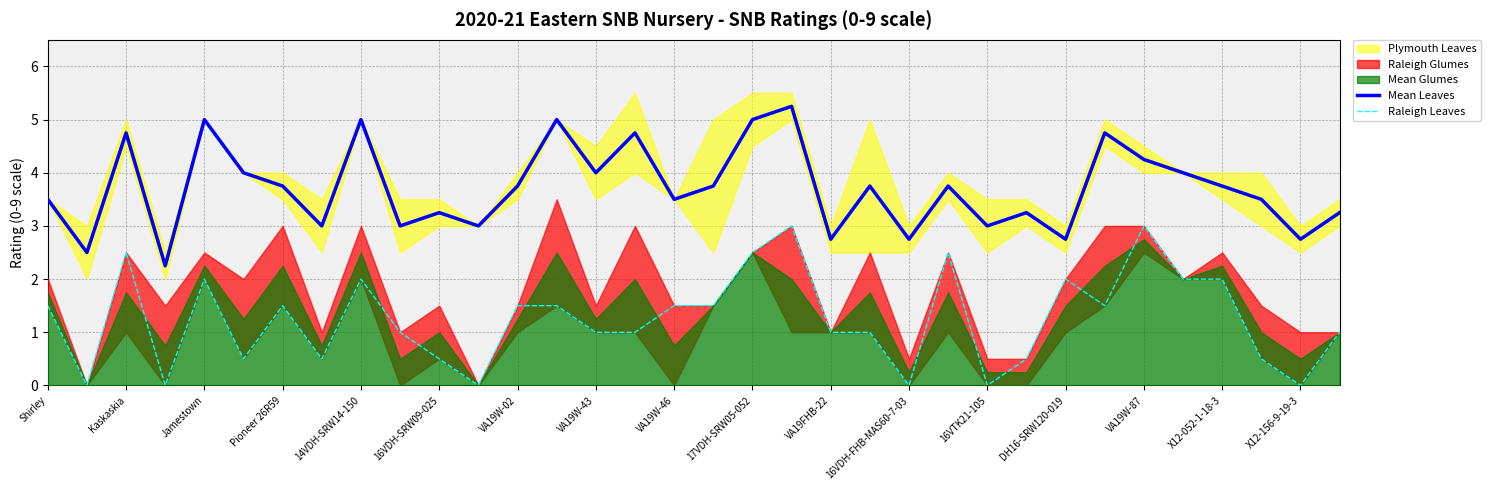

Does the chart display data point markers on the line(s)?

No